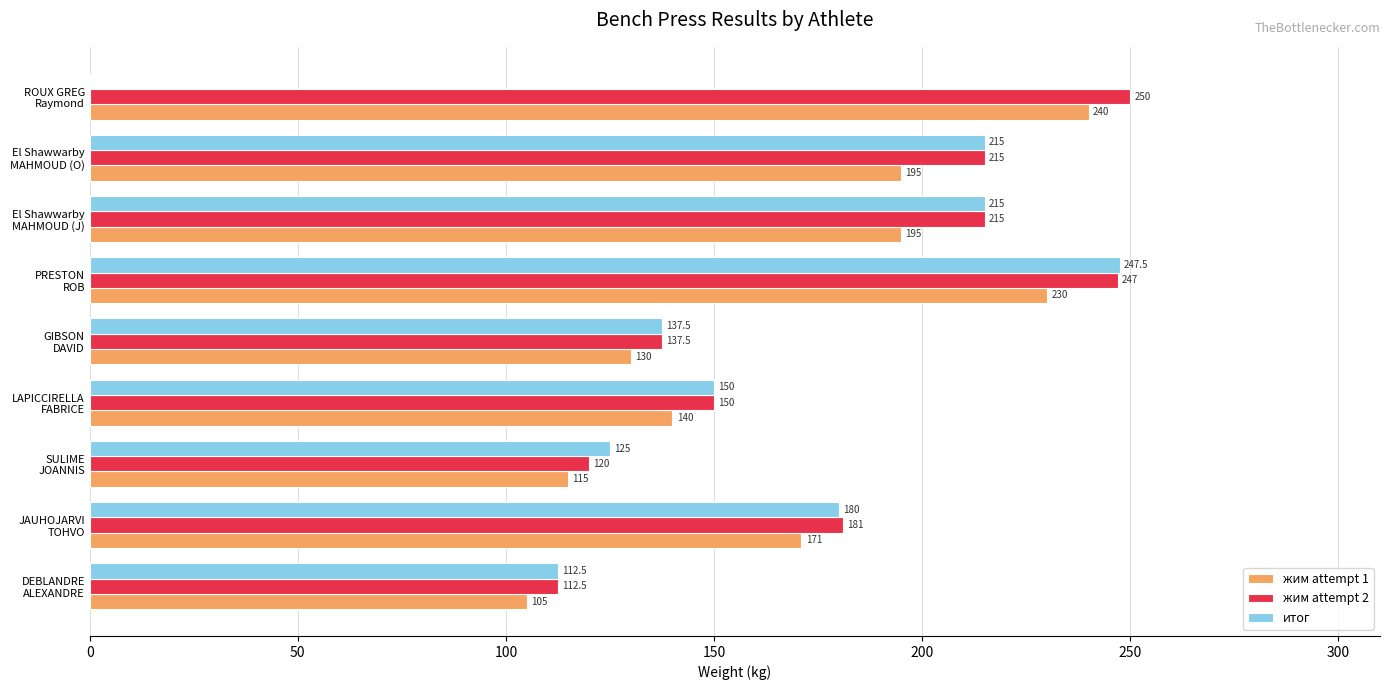

What is the sum of all жим attempt 1 values?

1521.0